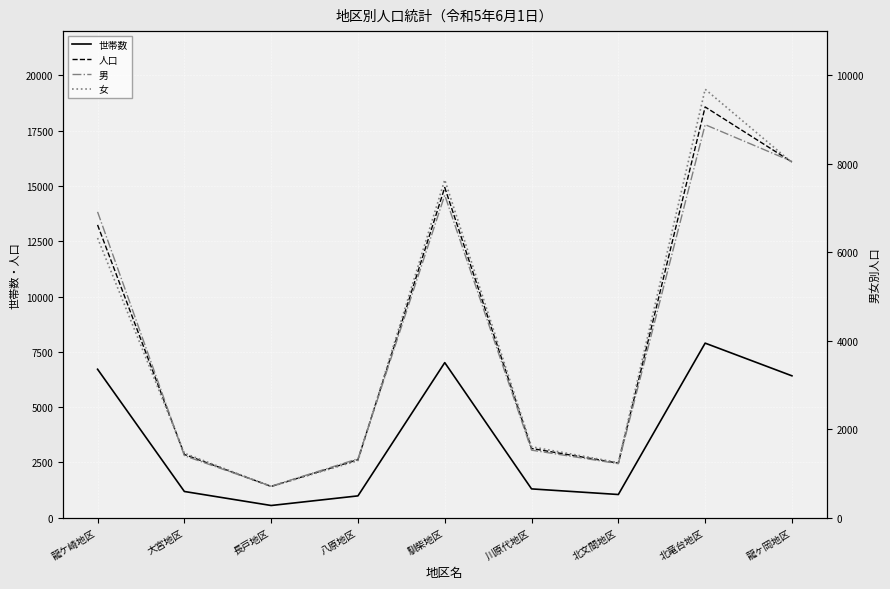

How many values in the 世帯数 series exceed 1302?

4